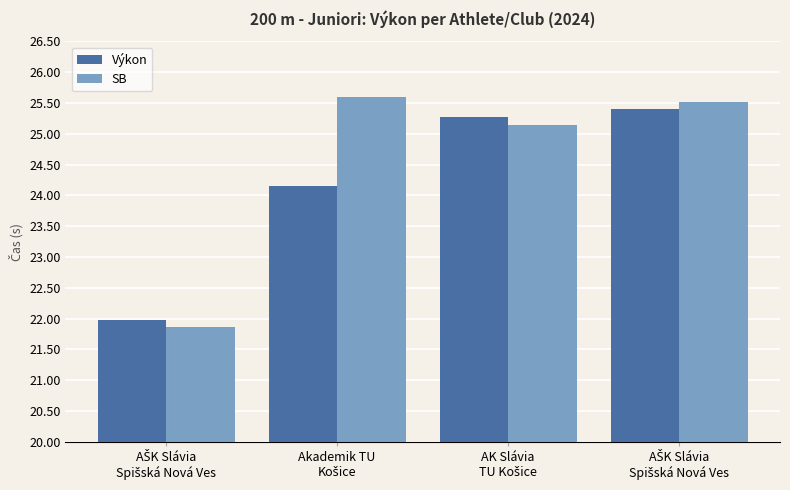

The SB series shows 17.4 at AK Slávia
TU Košice. True or false?

False